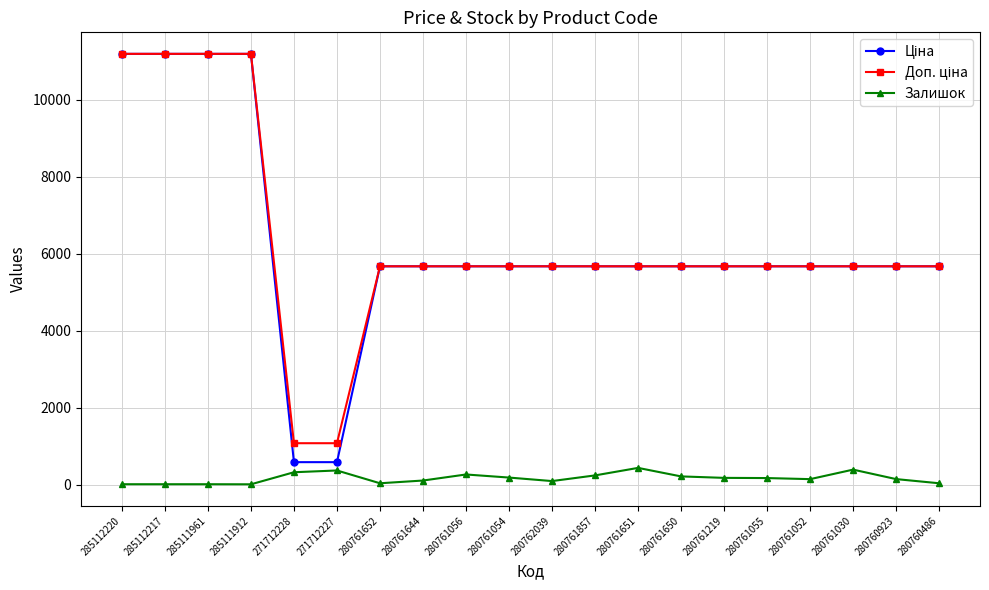

What is the spread (max minus min) of values at 271712227?

707.7